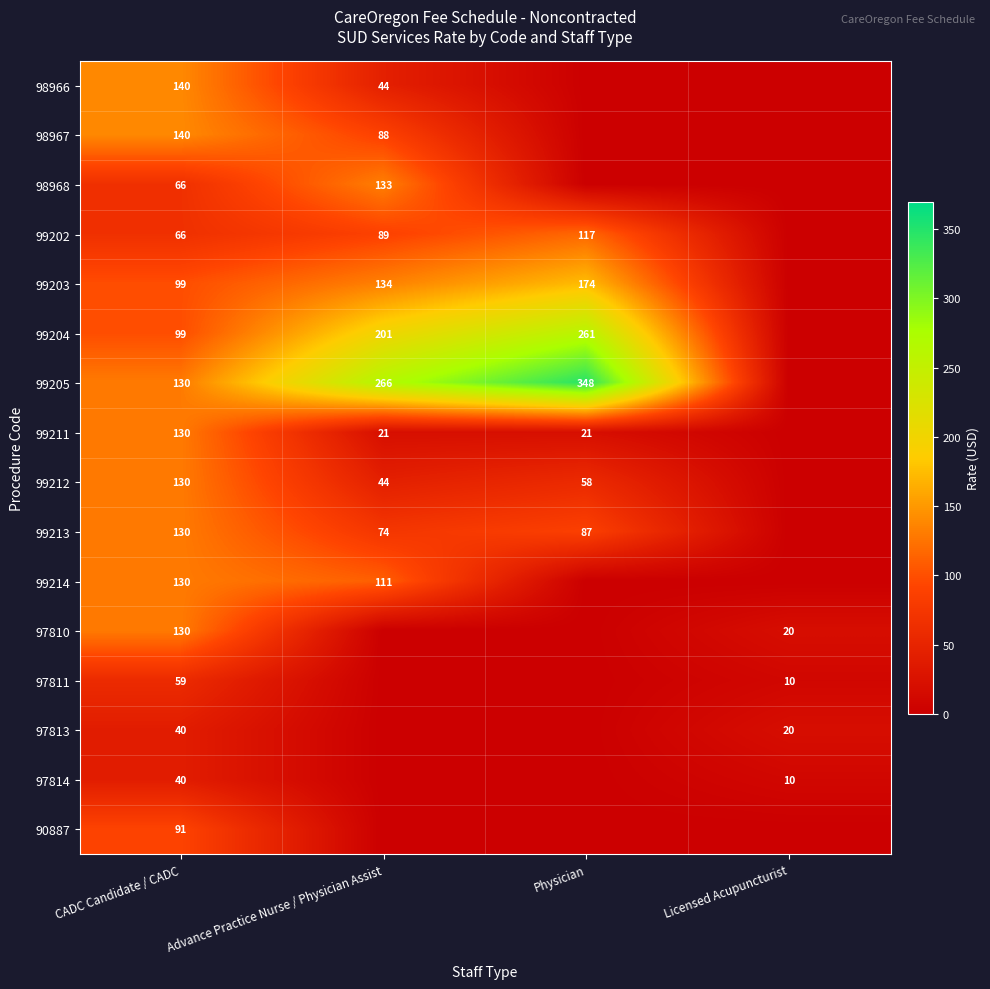

True or false: 99211 has a value of 21 at Physician.

True